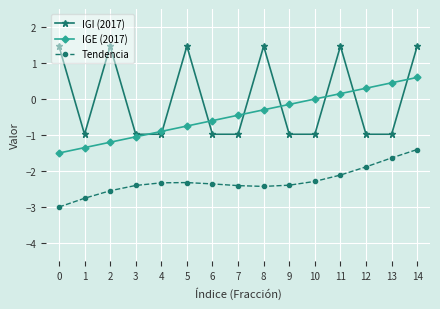

True or false: Tendencia and IGI (2017) cross at least once.

False